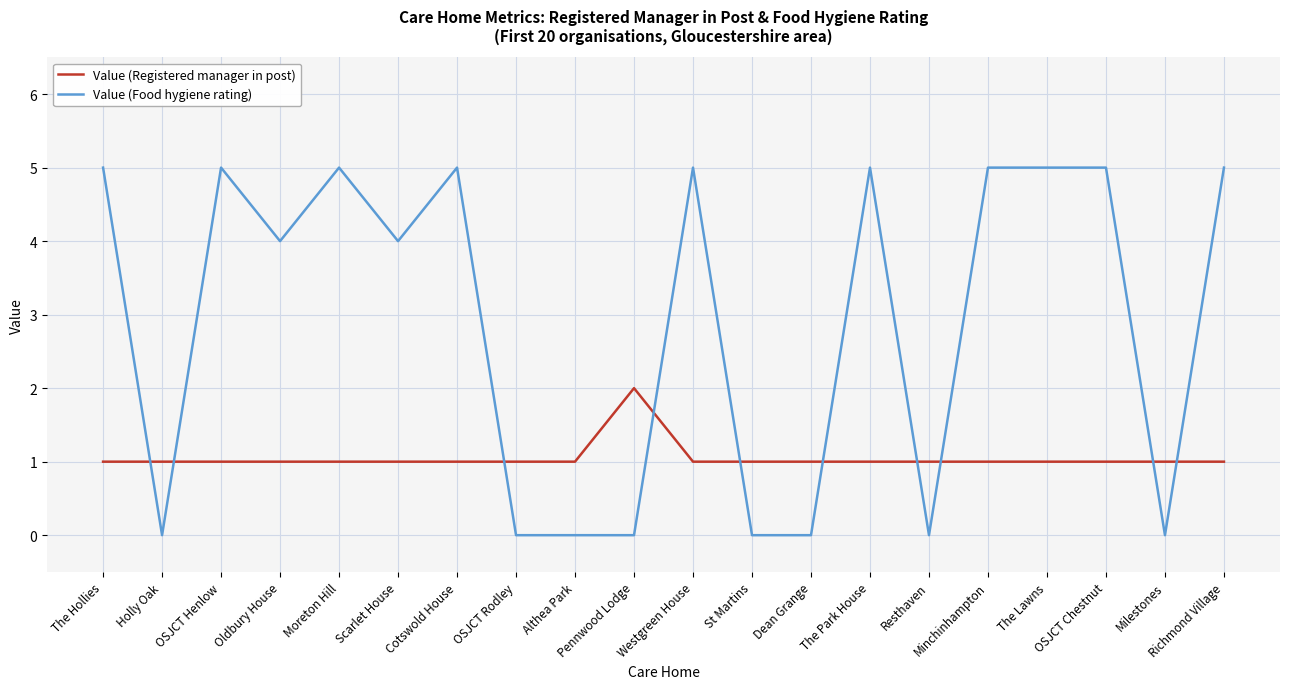

True or false: Value (Food hygiene rating) and Value (Registered manager in post) intersect in this chart.

True